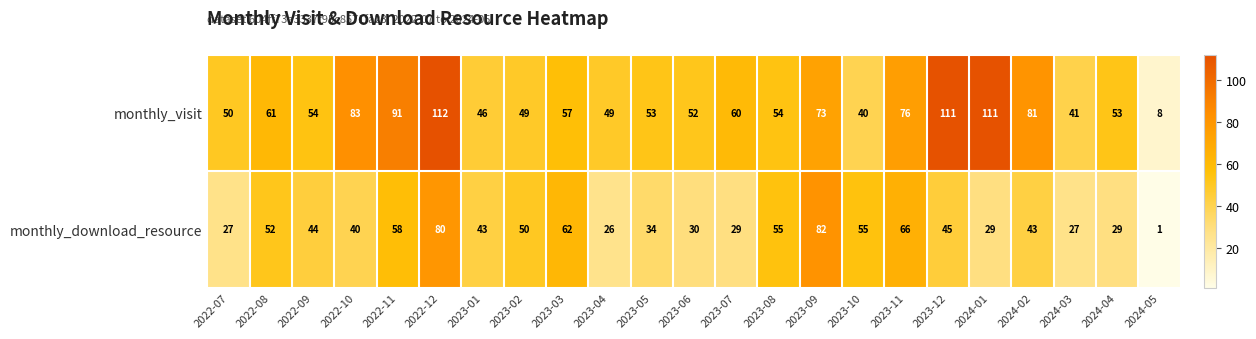

What is the approximate value of monthly_download_resource at 2023-08?

55